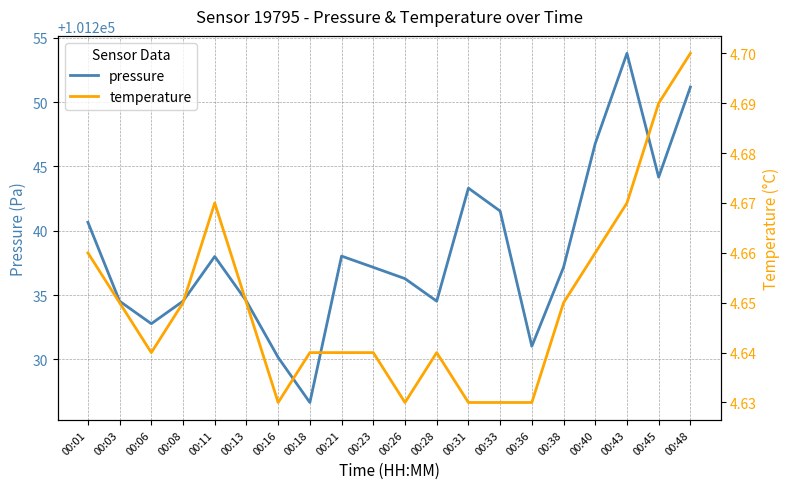

What is the maximum value for pressure?

101253.8